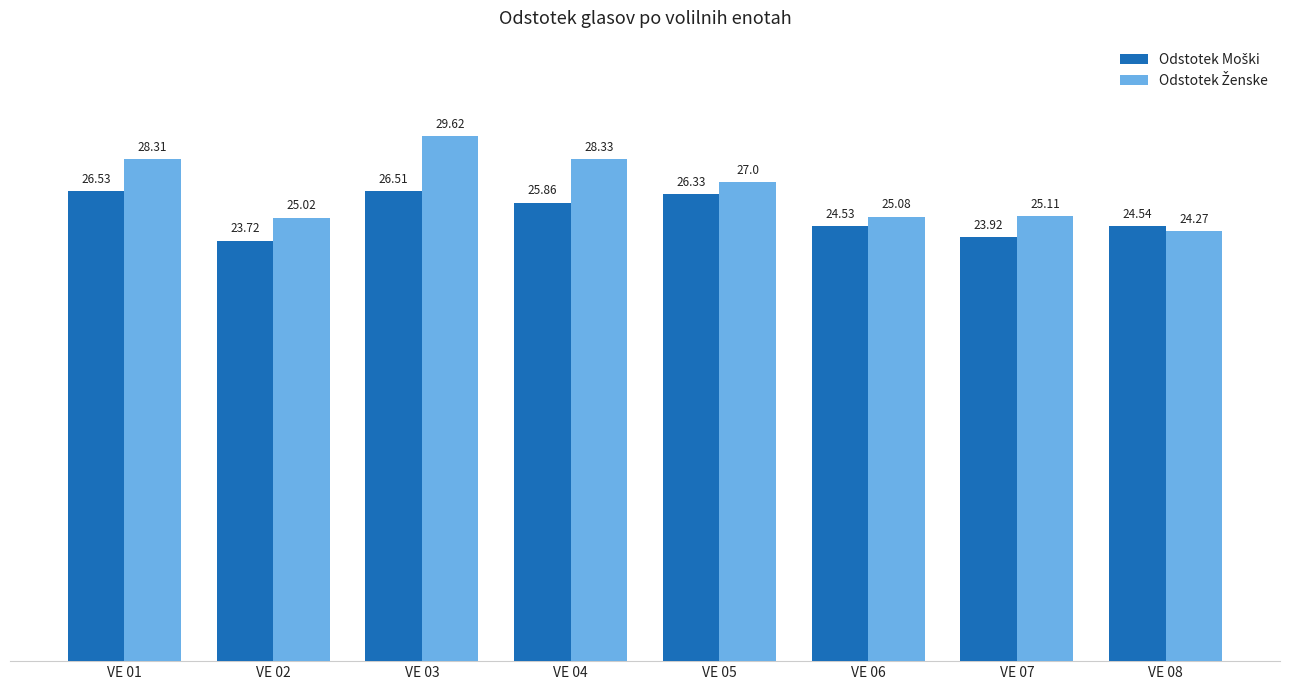

What is the difference between the highest and lowest values at VE 05?

0.7